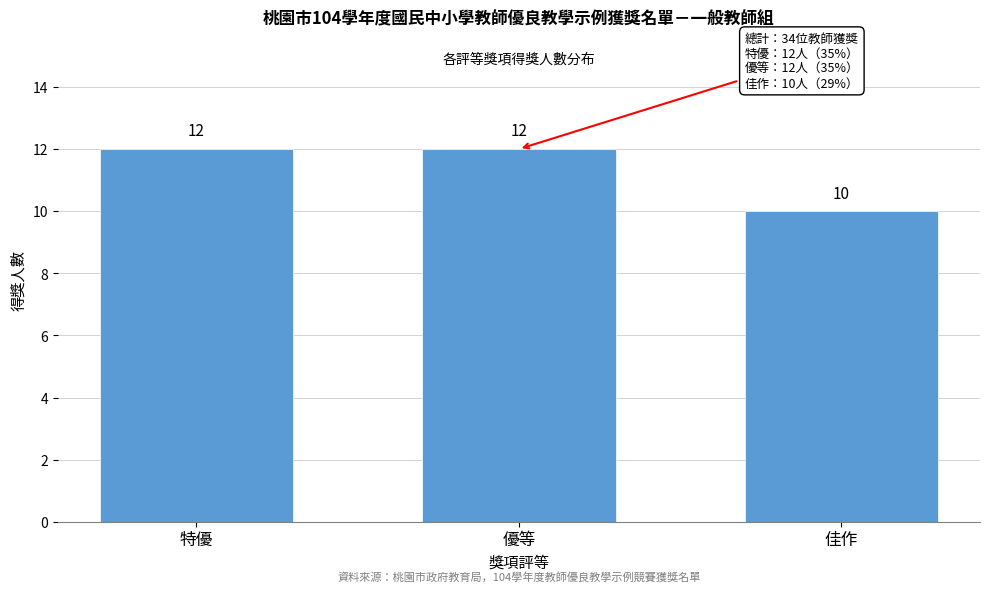

Reading right to left, transcribe all the data shown in this chart.

10	12	12